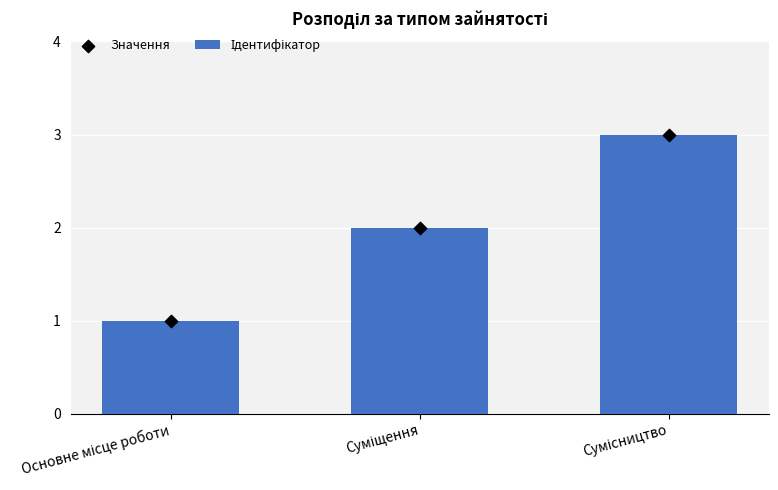

Is the value of Значення at Сумісництво greater than the value of Ідентифікатор at Суміщення?

Yes